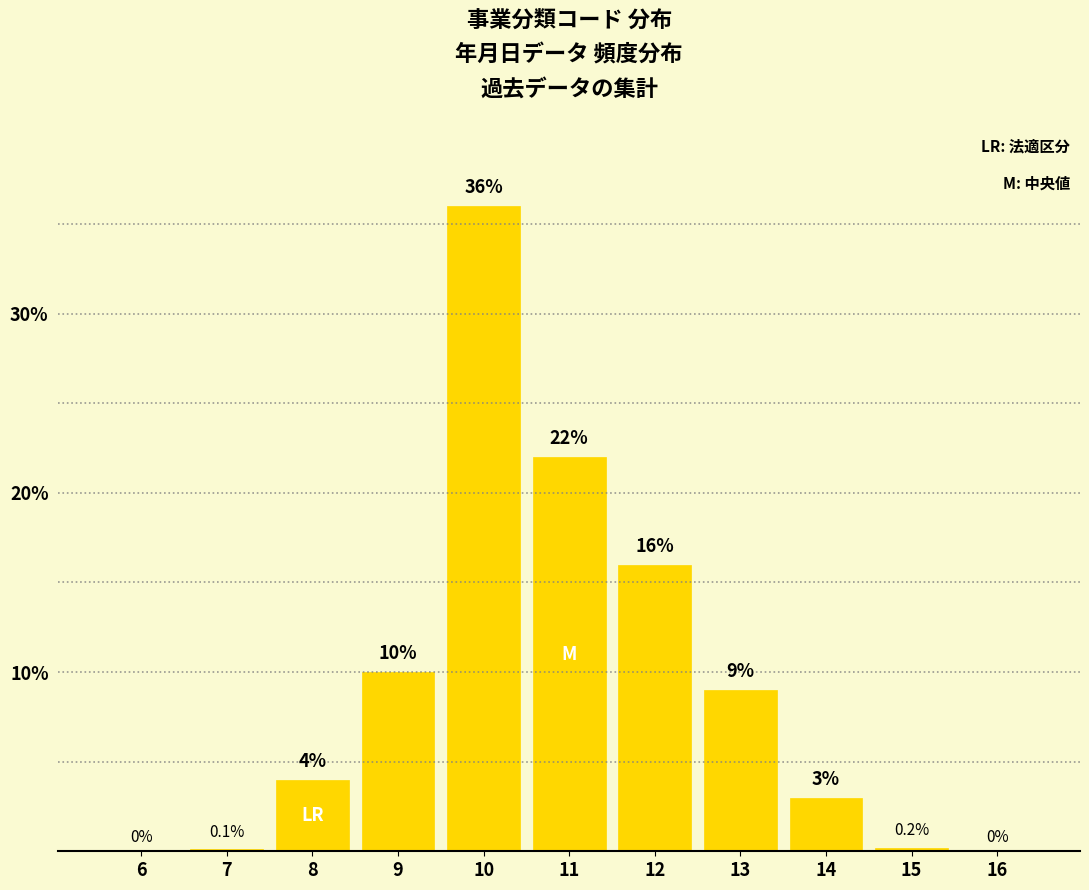

Reading right to left, extract all data points from this chart.

16=0.0	15=0.2	14=3.0	13=9.0	12=16.0	11=22.0	10=36.0	9=10.0	8=4.0	7=0.1	6=0.0